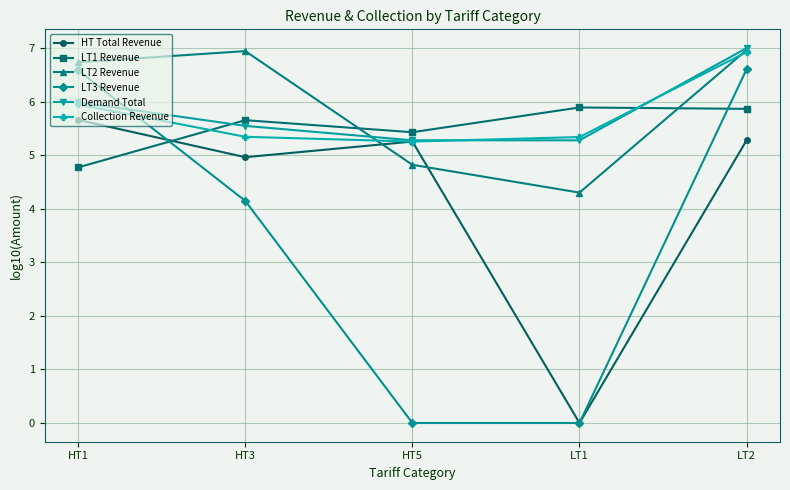

What is the maximum value for Demand Total?

7.0